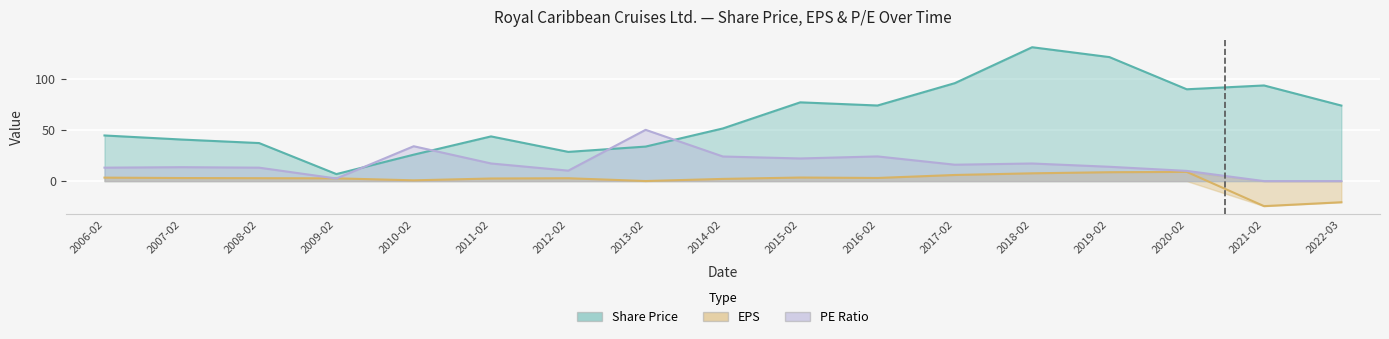

What position from the right is 2012-02?

11